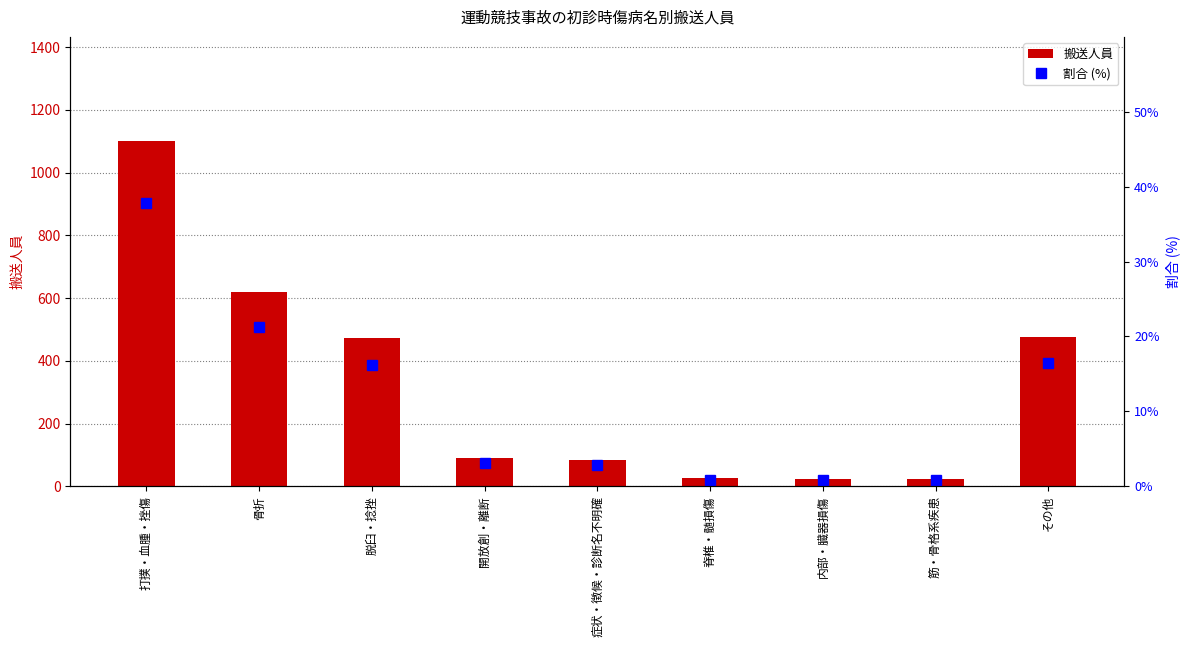

What is the difference between the maximum and minimum values in the 割合 (%) series?

37.0